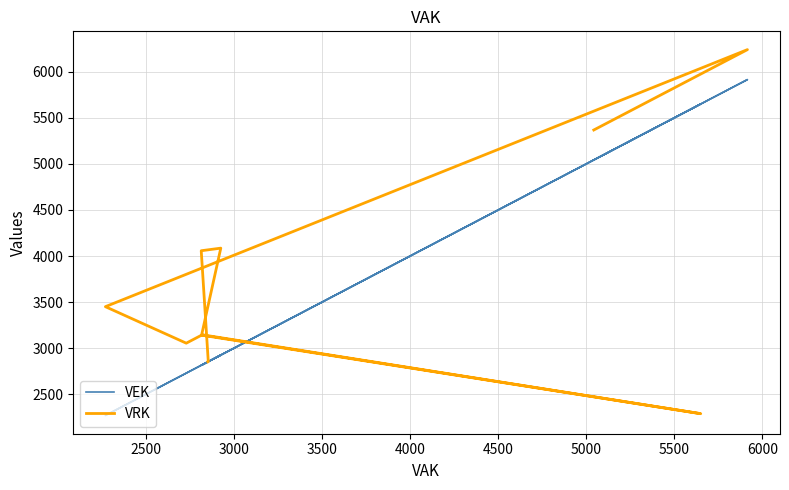

True or false: VRK has a value of 1637 at 13.

False